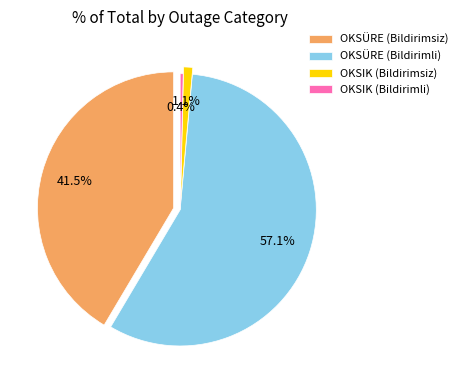

To the nearest percent, what is the combined percentage of OKSÜRE (Bildirimsiz) and OKSIK (Bildirimsiz)?

43%